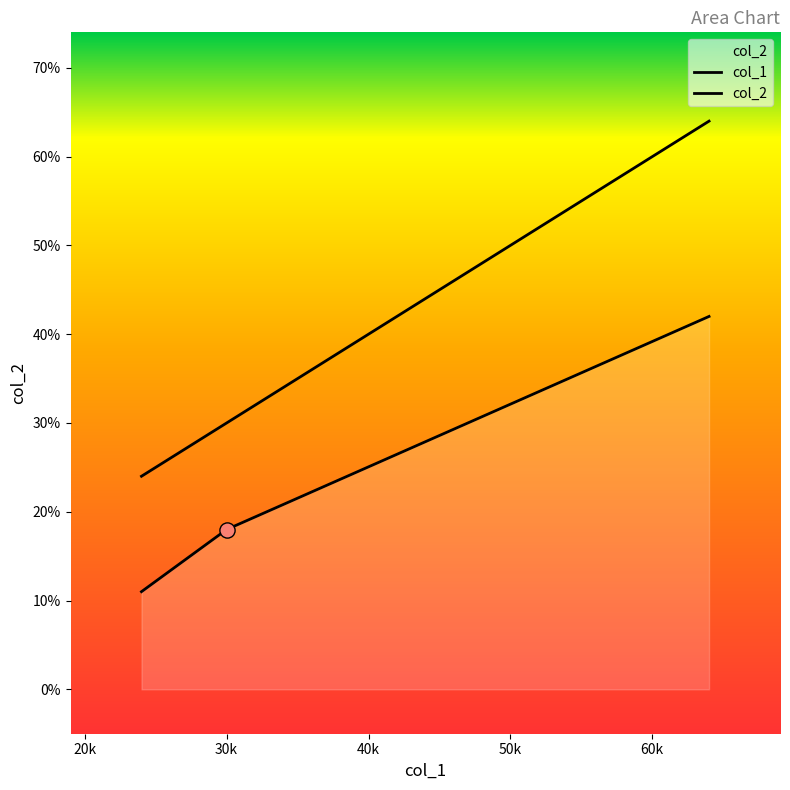

What are all the series names shown in the legend?

col_1, col_2